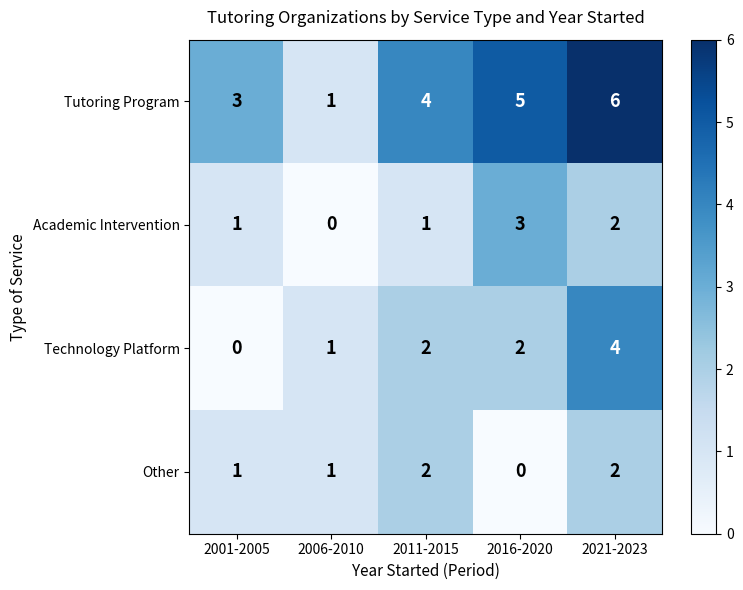

Is it true that Tutoring Program equals 4 at 2011-2015?

True